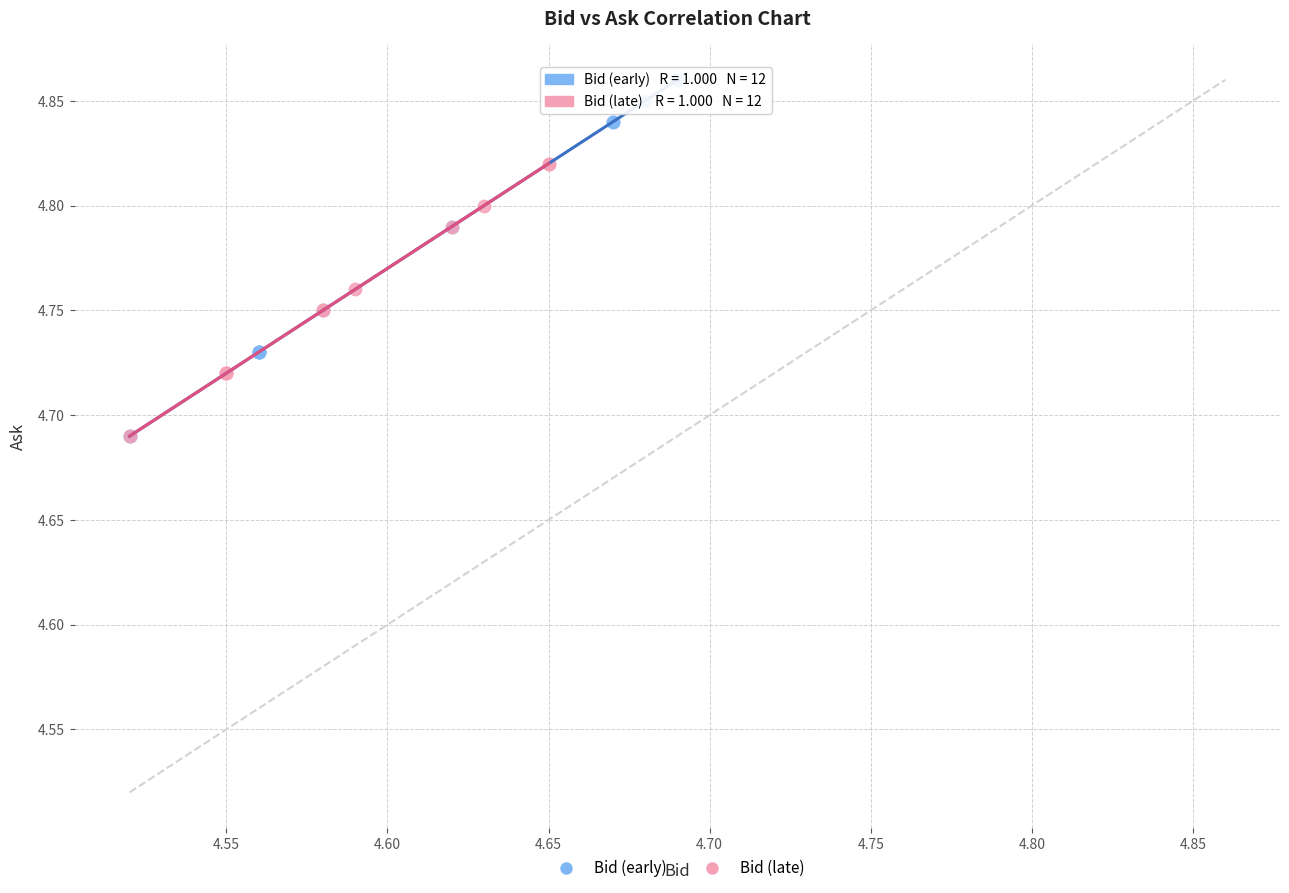

Which series has the largest Y range (max minus min)?

Bid (early)